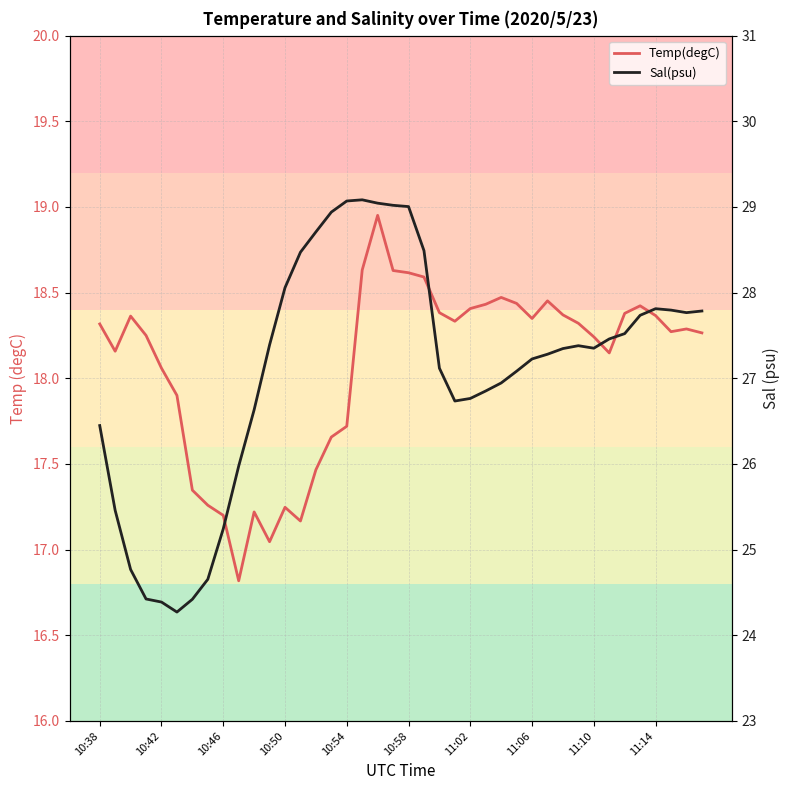

Reading left to right, transcribe all the data shown in this chart.

Temp(degC): 18.3	18.2	18.4	18.2	18.1	17.9	17.3	17.3	17.2	16.8	17.2	17.0	17.2	17.2	17.5	17.7	17.7	18.6	19.0	18.6	18.6	18.6	18.4	18.3	18.4	18.4	18.5	18.4	18.3	18.5	18.4	18.3	18.2	18.1	18.4	18.4	18.4	18.3	18.3	18.3
Sal(psu): 26.4	25.5	24.8	24.4	24.4	24.3	24.4	24.7	25.2	26.0	26.6	27.4	28.1	28.5	28.7	28.9	29.1	29.1	29.0	29.0	29.0	28.5	27.1	26.7	26.8	26.9	26.9	27.1	27.2	27.3	27.3	27.4	27.4	27.5	27.5	27.7	27.8	27.8	27.8	27.8